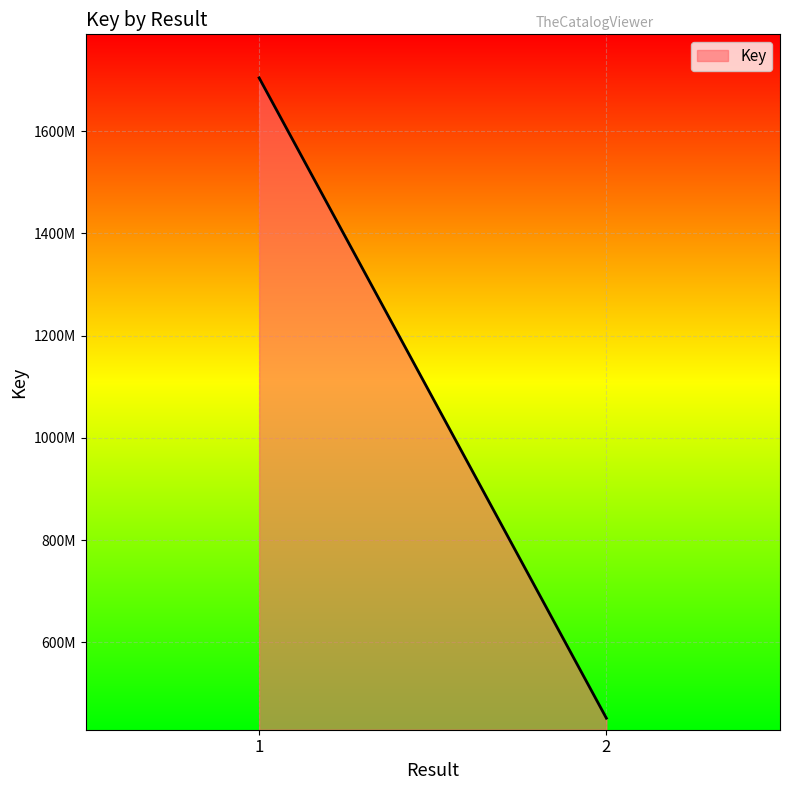

How many values are between 451562439 and 1703875389?

2